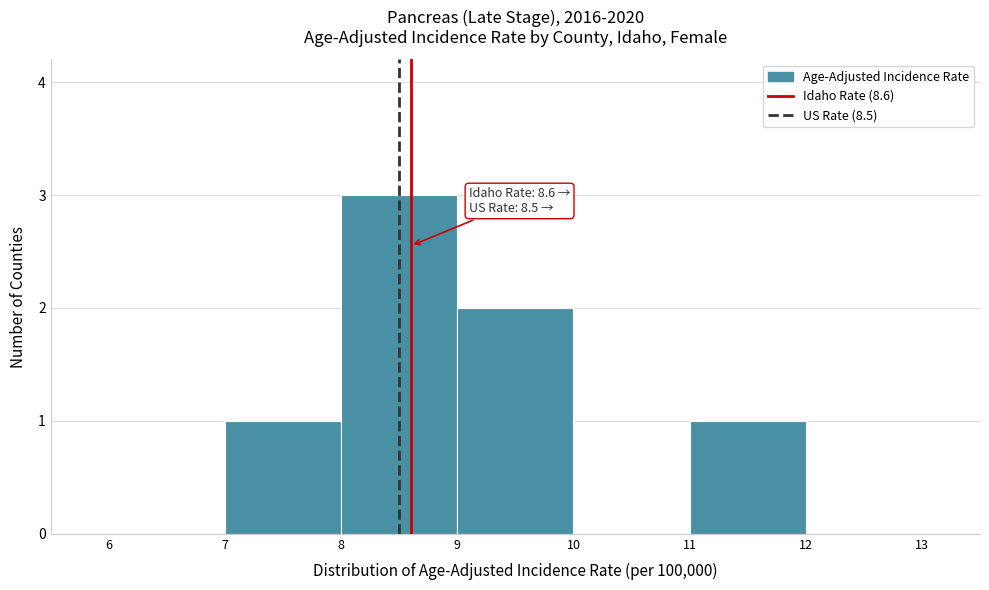

Which range on the x-axis has the tallest bar?

8 to 9